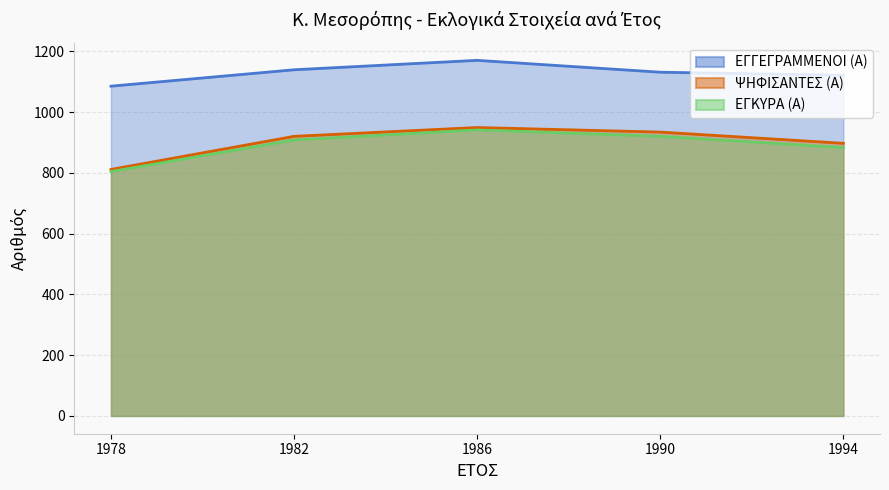

Count the number of data series in this chart.

3